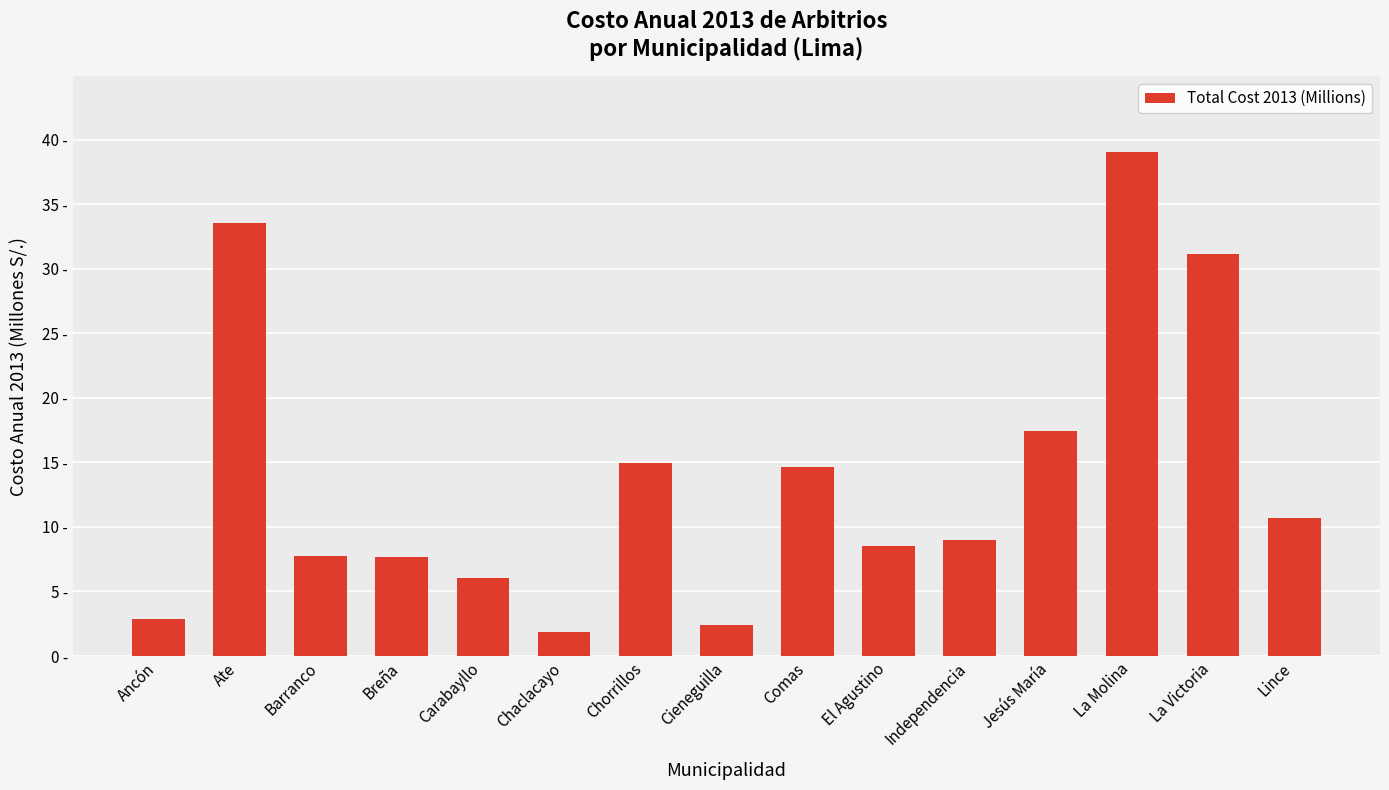

What is the average value?

13.8